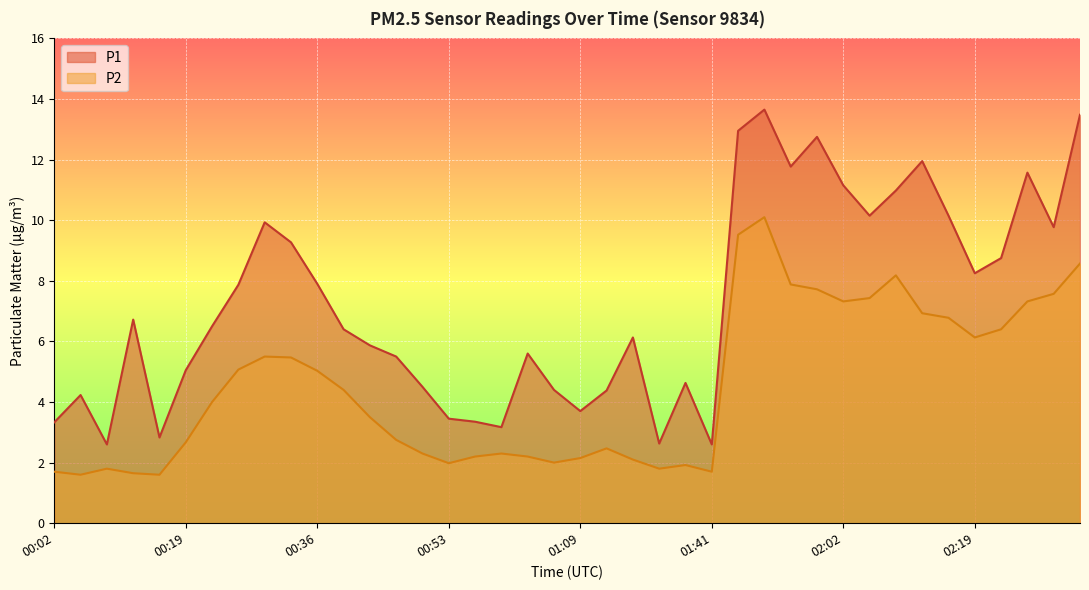

The value of P2 at 01:55 is 7.9. True or false?

True